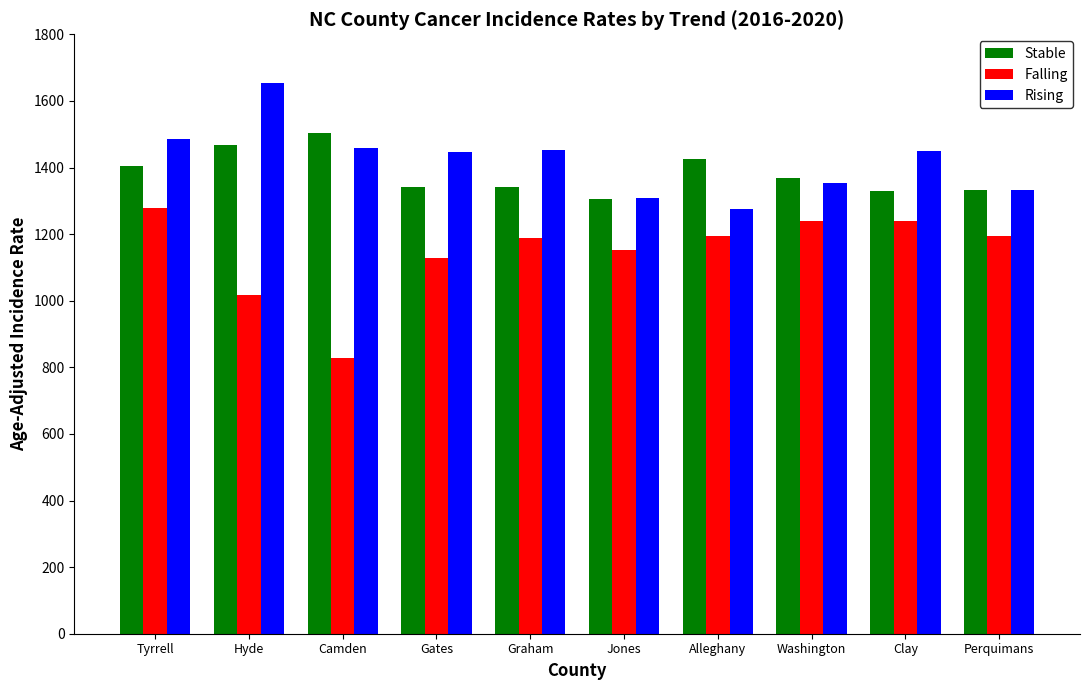

What are all the series names shown in the legend?

Stable, Falling, Rising